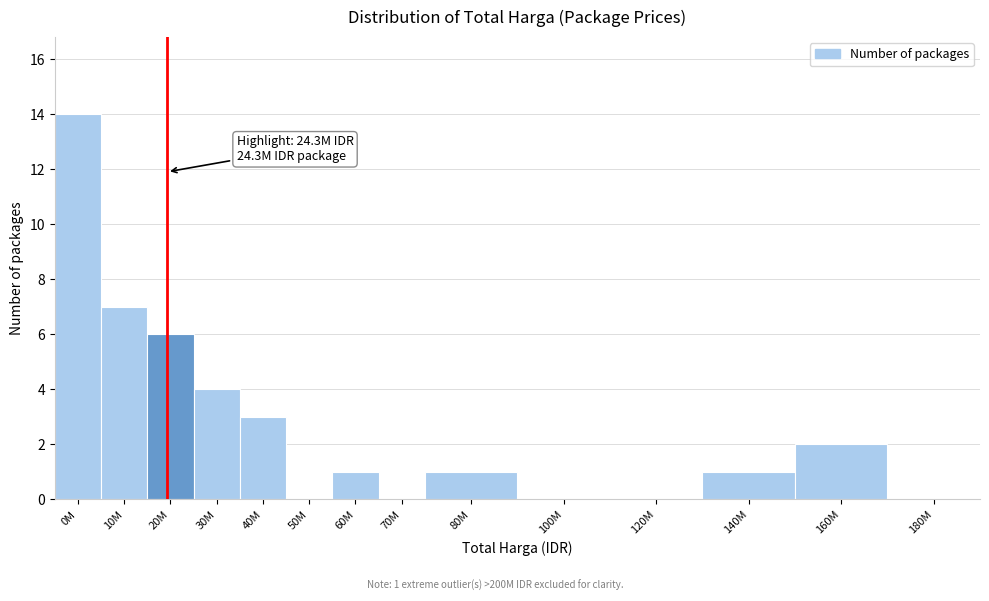

Reading left to right, list all the values displayed in this chart.

0M=14	10M=7	20M=6	30M=4	40M=3	50M=0	60M=1	70M=0	80M=1	100M=0	120M=0	140M=1	160M=2	180M=0